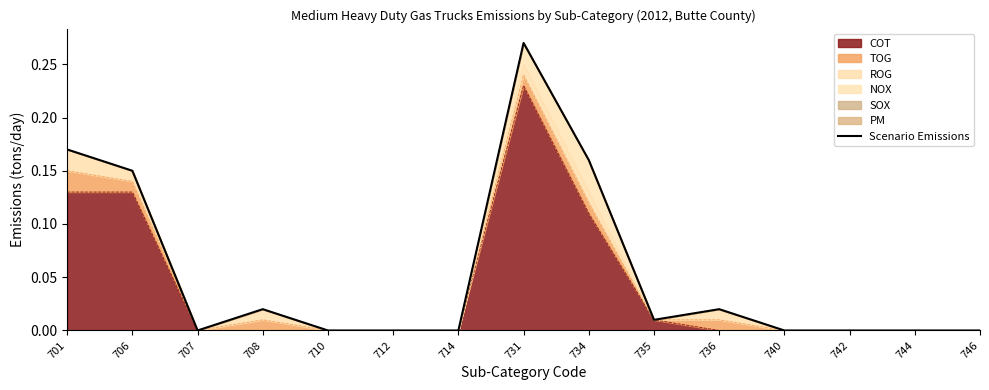

Which label corresponds to the largest value in the chart?

731